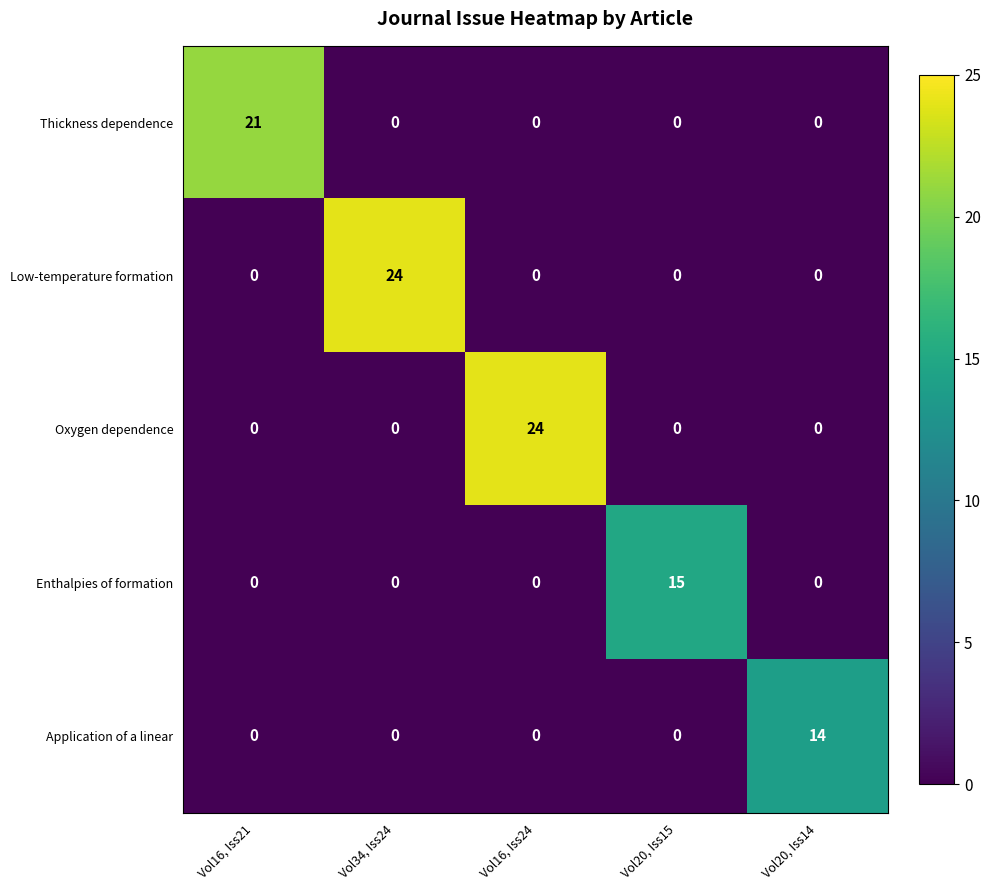

At how many categories does at least one series exceed 17?

3